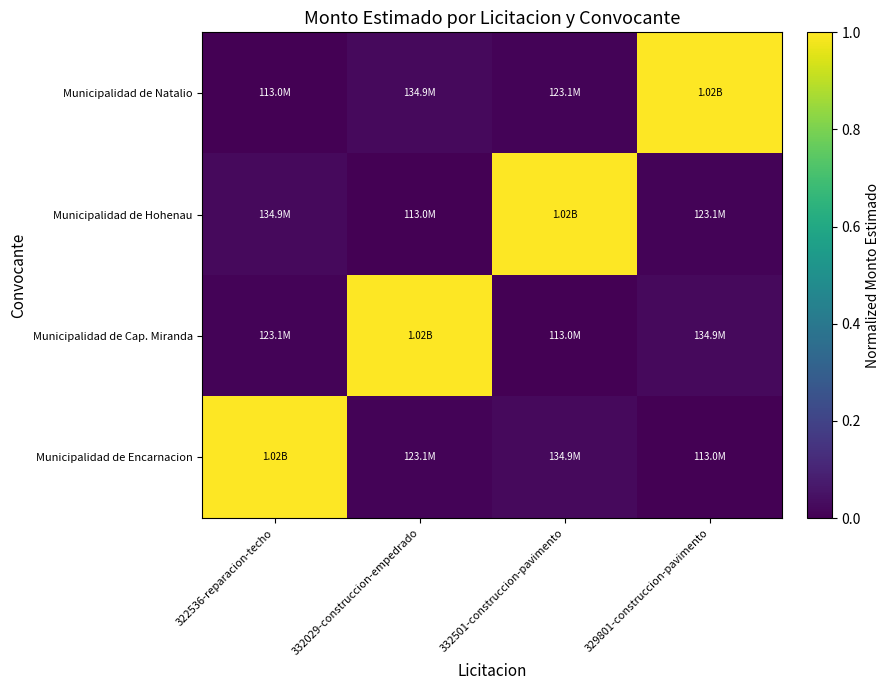

How many series are shown in this chart?

4